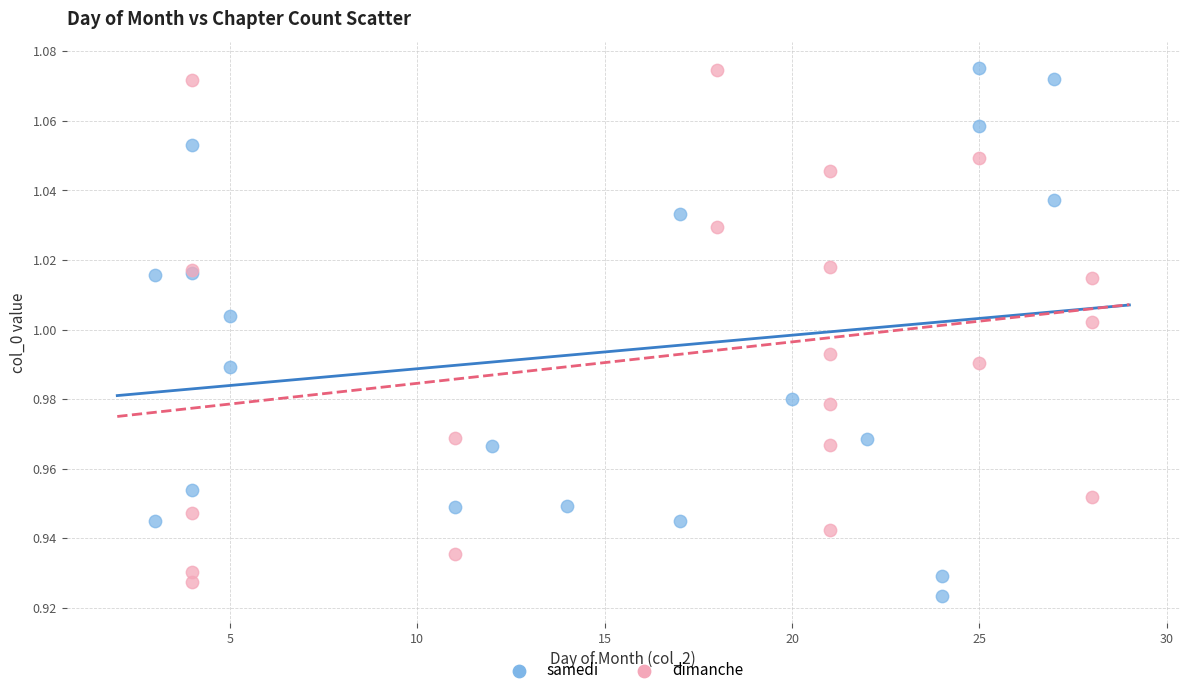

What are all the series names shown in the legend?

samedi, dimanche